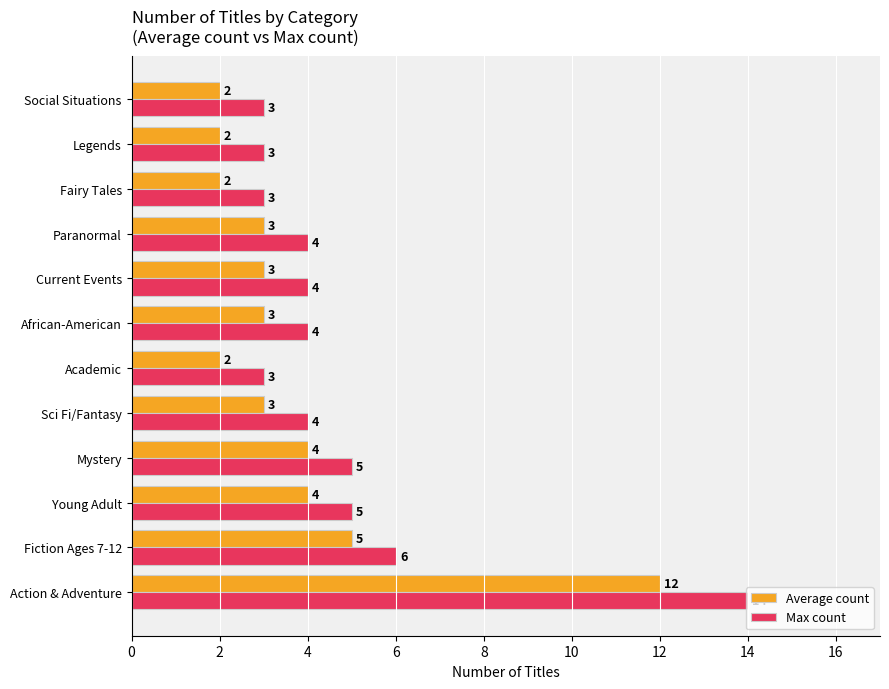

Rank the series by their average value, from lowest to highest.

Average count, Max count